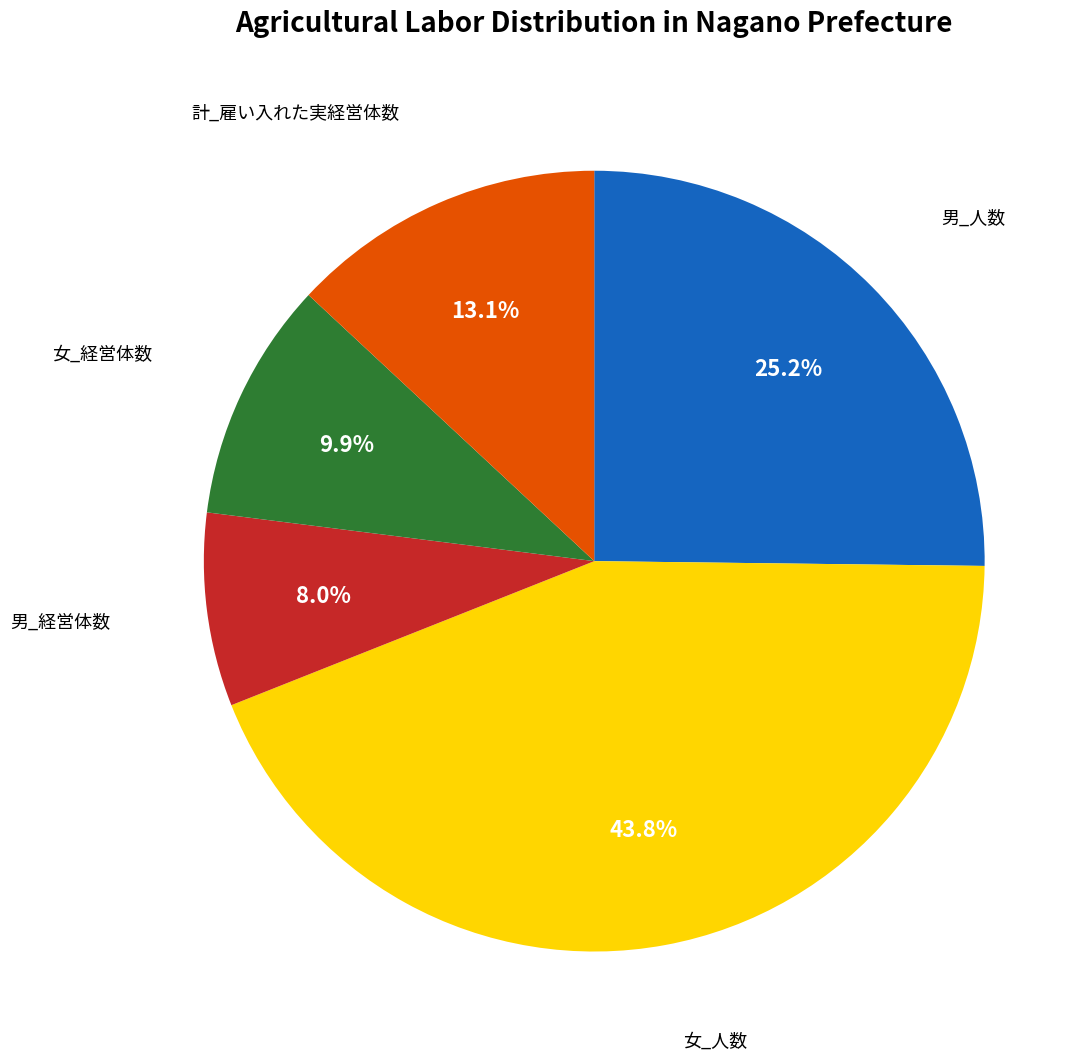

True or false: 女_経営体数 accounts for 10% of the total.

True